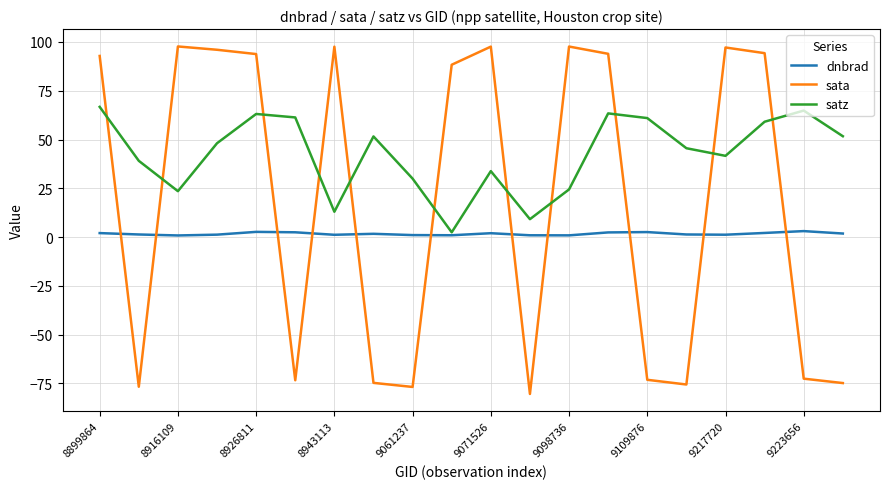

What is the maximum value shown in the chart?

97.7